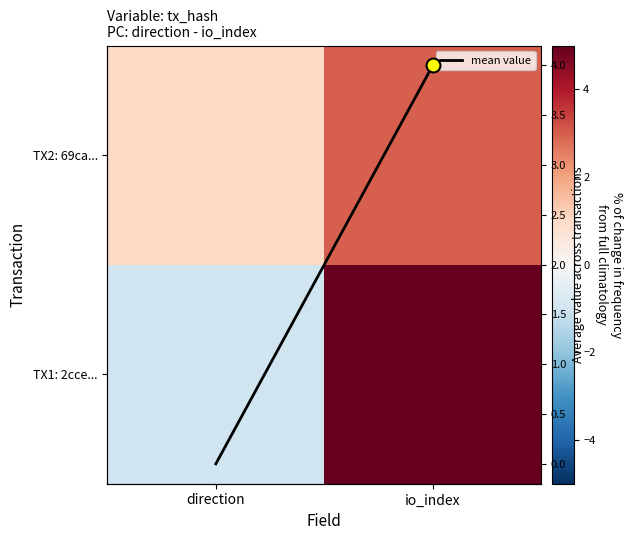

What is the difference between the maximum and minimum values in the mean value series?

4